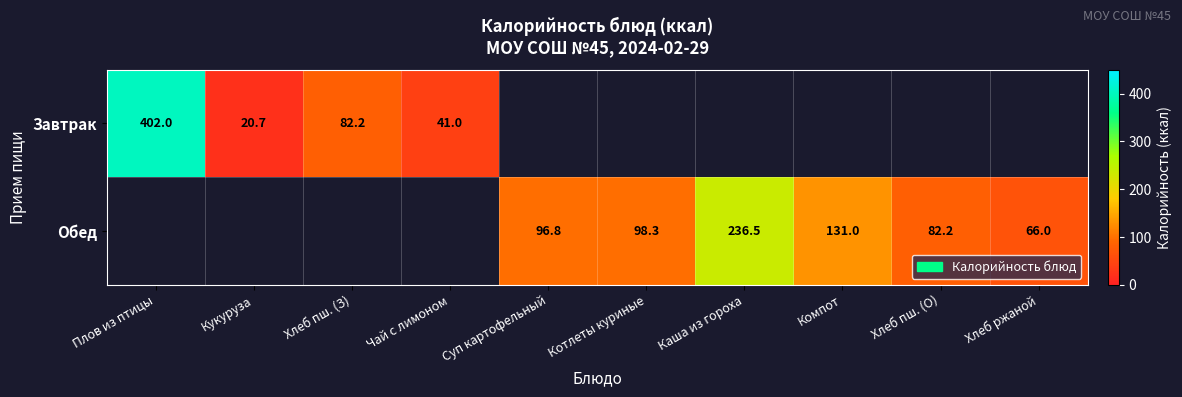

True or false: Завтрак has a value of 41.0 at Чай с лимоном.

True